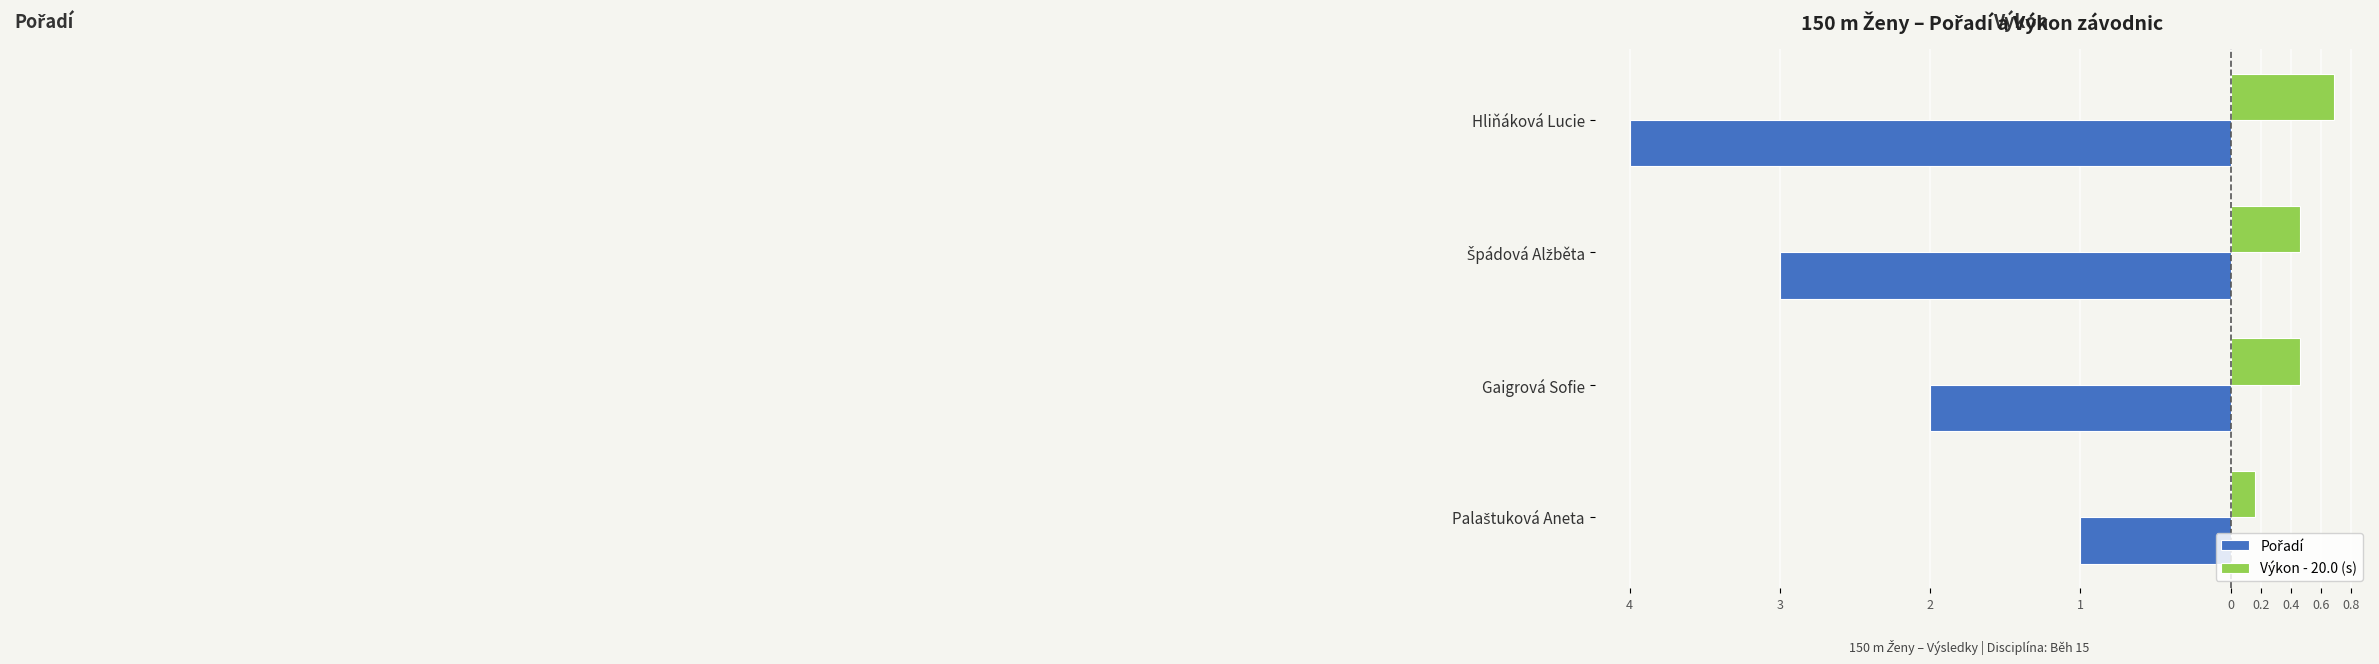

Reading left to right, what are all the values shown in this chart?

Pořadí: -1.0	-2.0	-3.0	-4.0
Výkon - 20.0 (s): 0.2	0.5	0.5	0.7